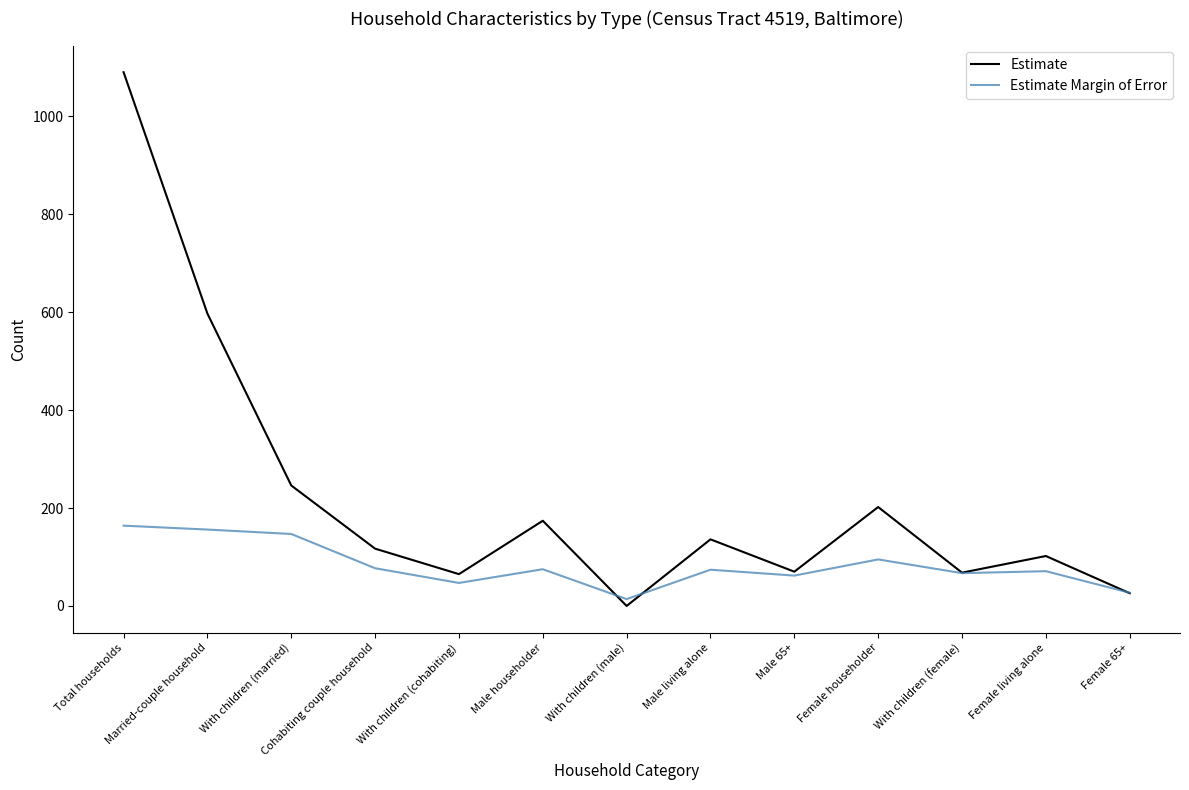

The value of Estimate Margin of Error at Female 65+ is 27. True or false?

True